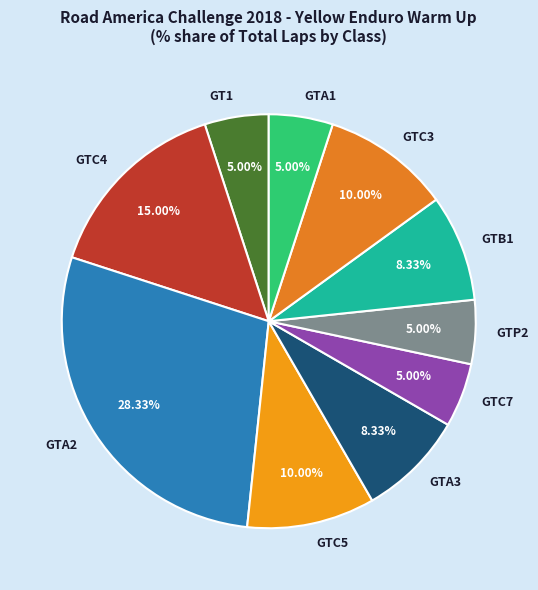

What is the ratio of the value at GTA3 to the value at GTA1?

1.7